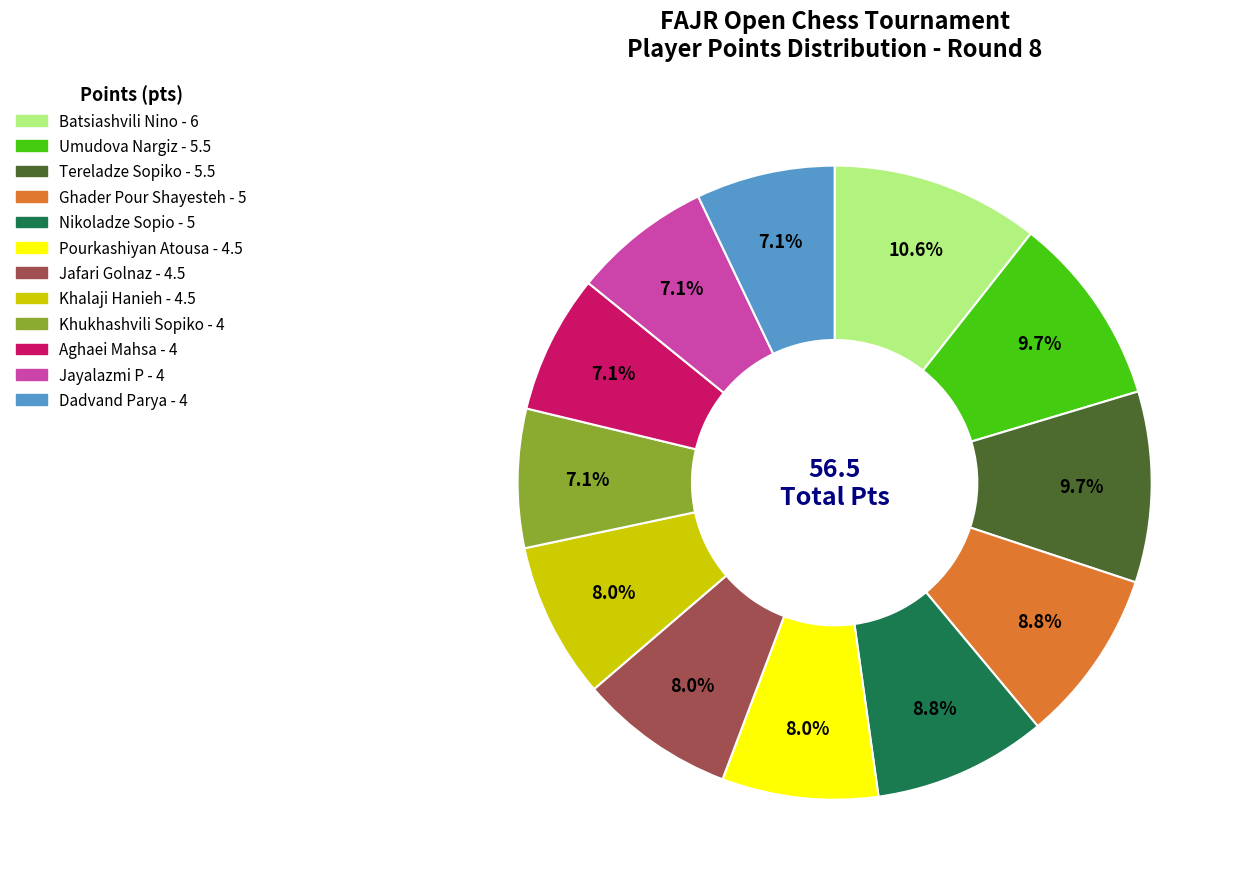

Which slice is the largest?

Batsiashvili Nino